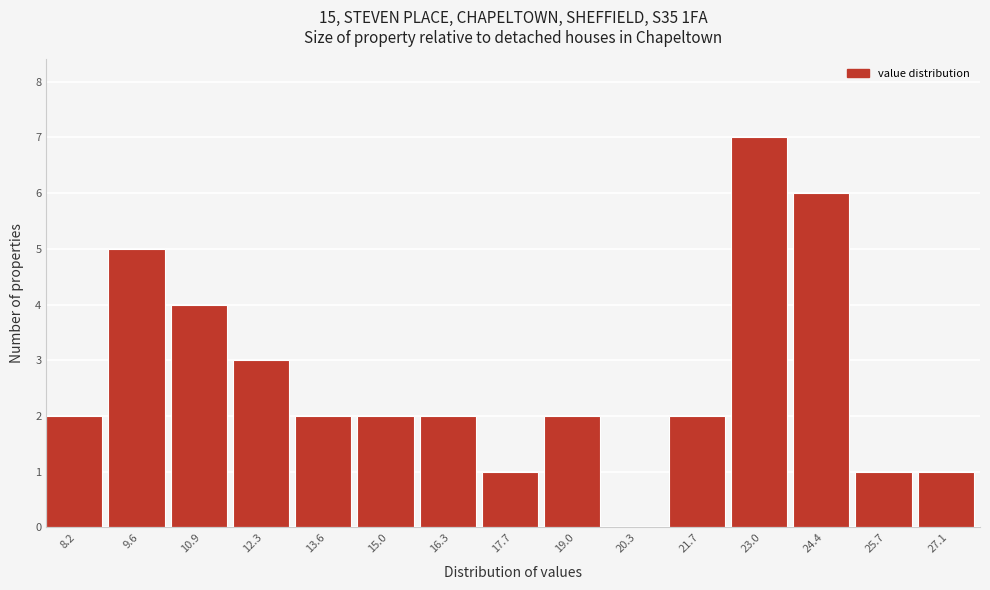

Which range on the x-axis has the tallest bar?

22.4 to 23.6